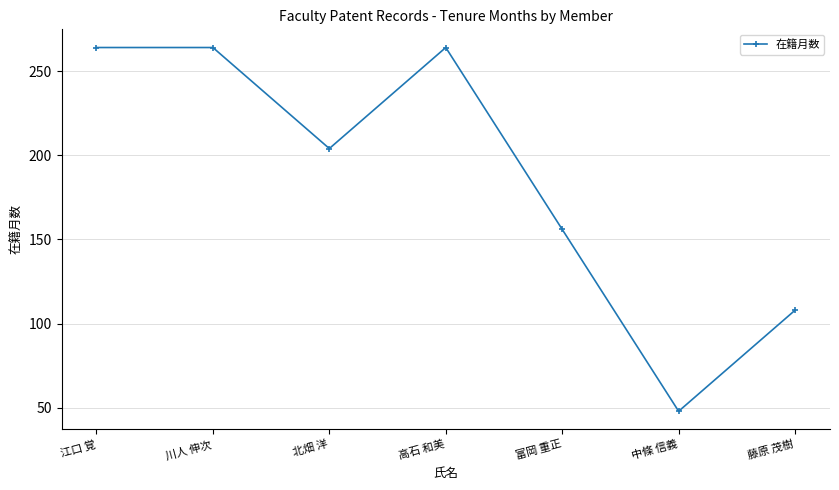

The value at 川人 伸次 is 140. True or false?

False